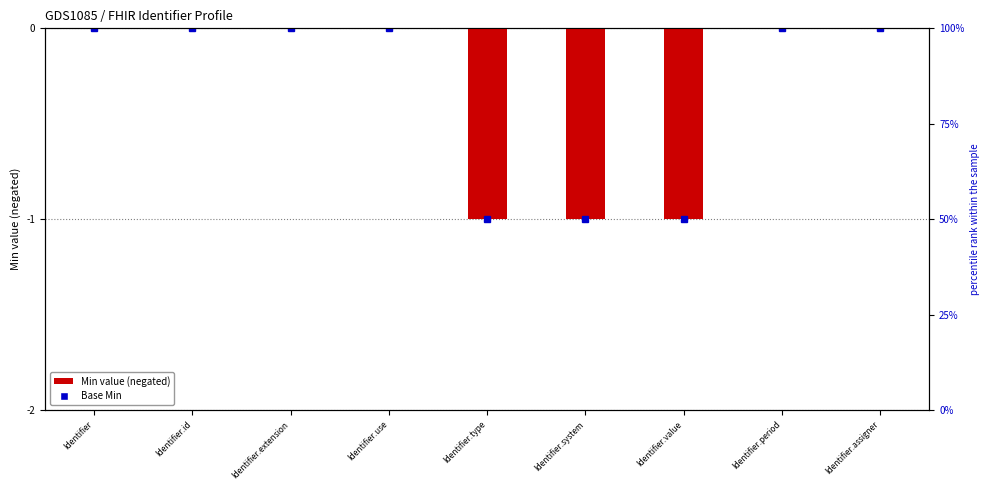

What is the label of the 7th bar from the right?

Identifier.extension